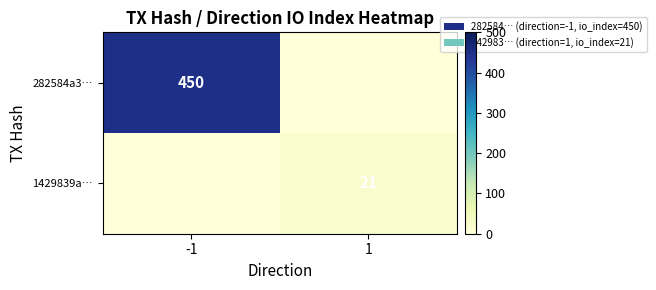

At how many categories does at least one series exceed 17?

2